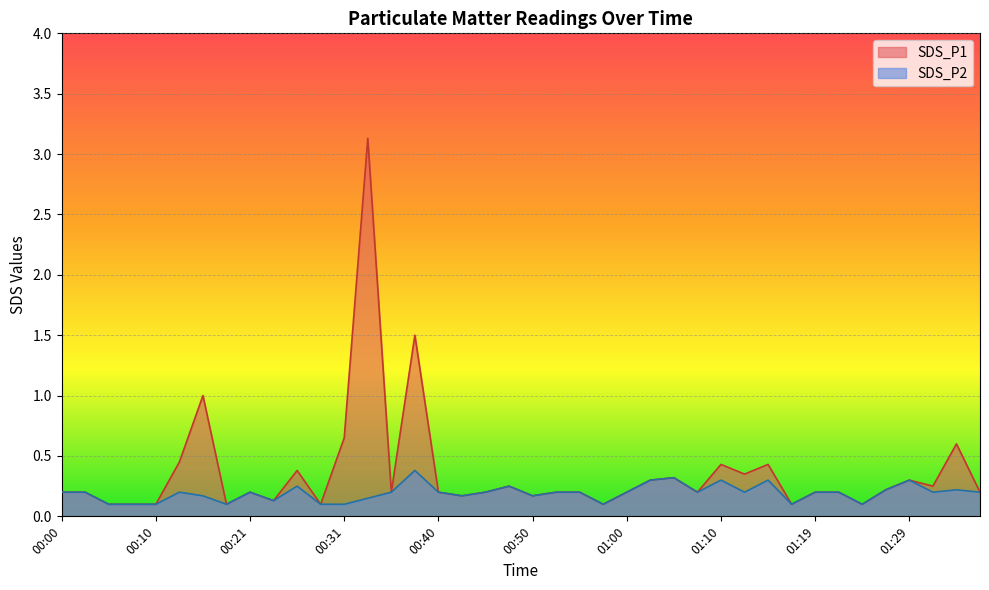

What is the sum of all SDS_P2 values?

7.7